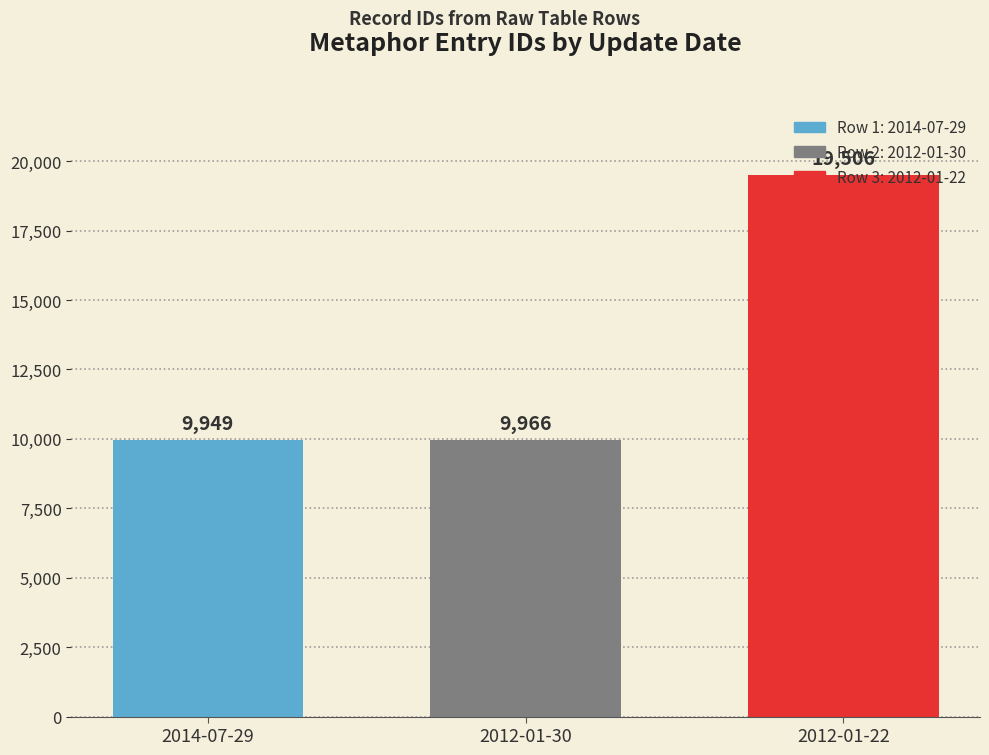

At which category does the chart reach its peak across all series?

2012-01-22